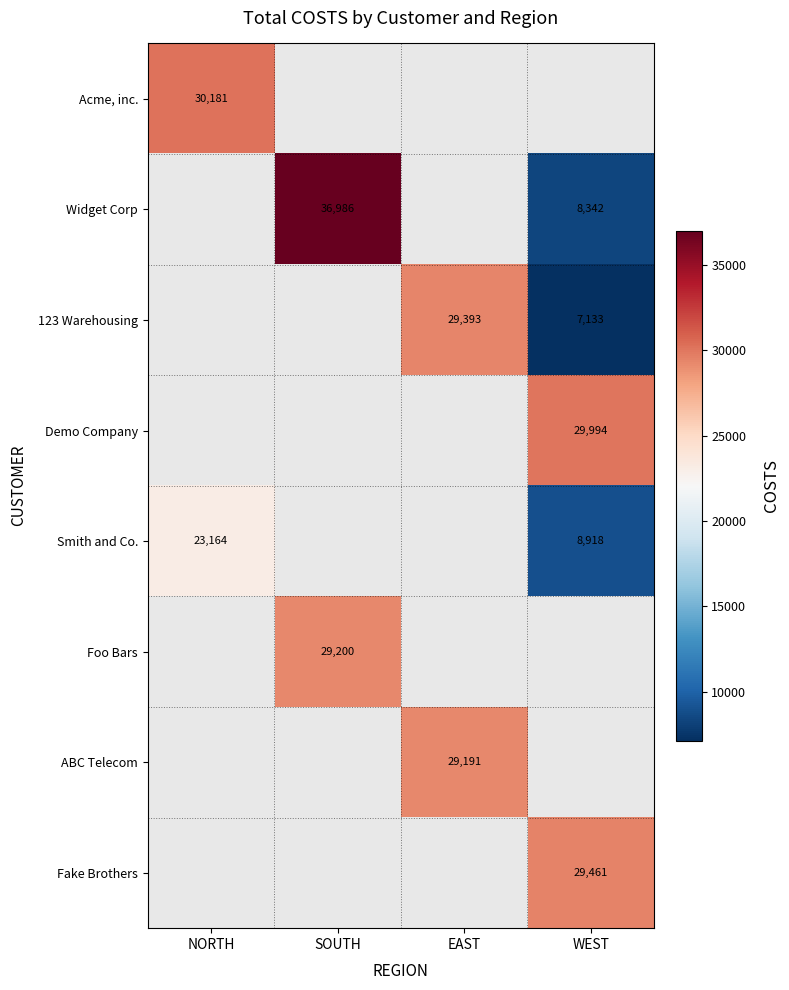

What is the minimum value shown in the chart?

7133.0